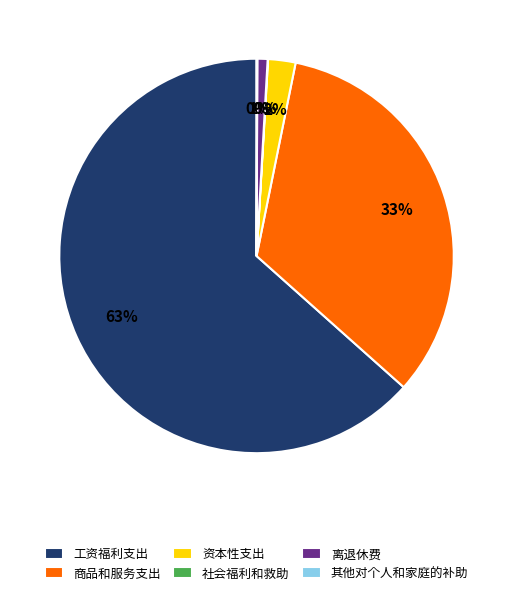

To the nearest percent, what percentage of the pie is 商品和服务支出?

33%